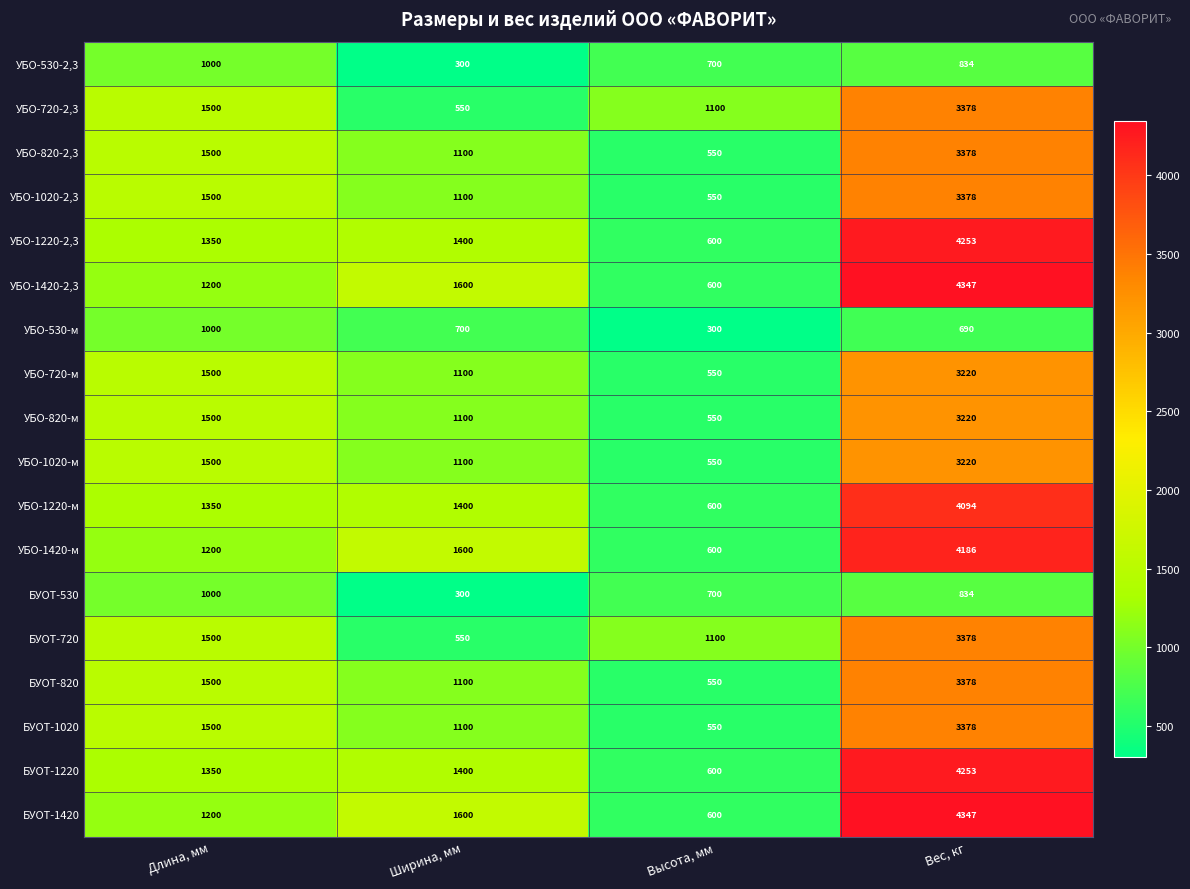

What is the maximum value shown in the chart?

4347